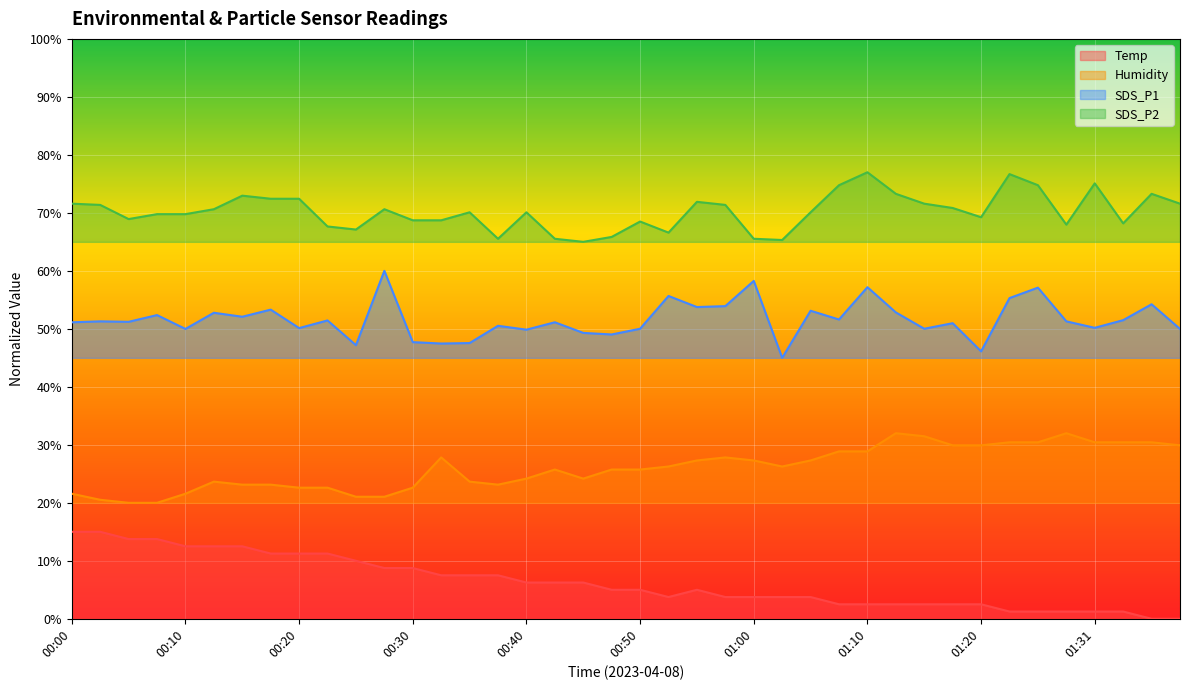

What are all the series names shown in the legend?

Temp, Humidity, SDS_P1, SDS_P2